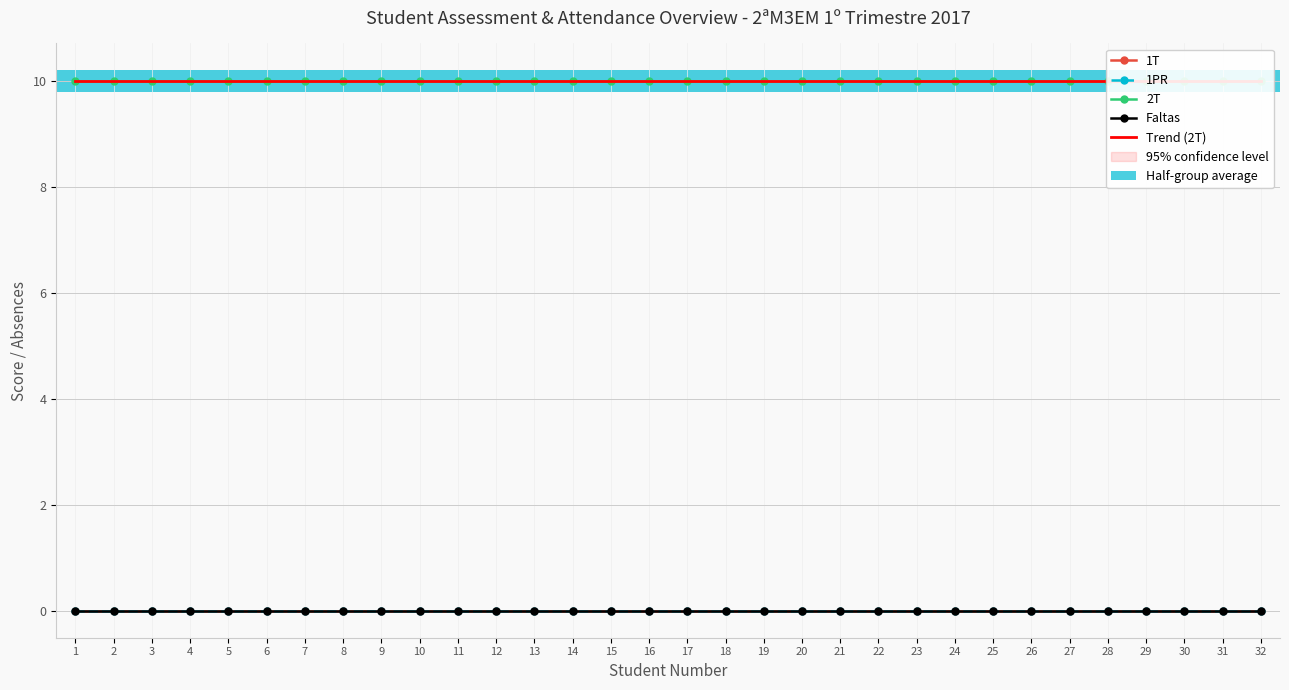

How many groups of bars are there?

32